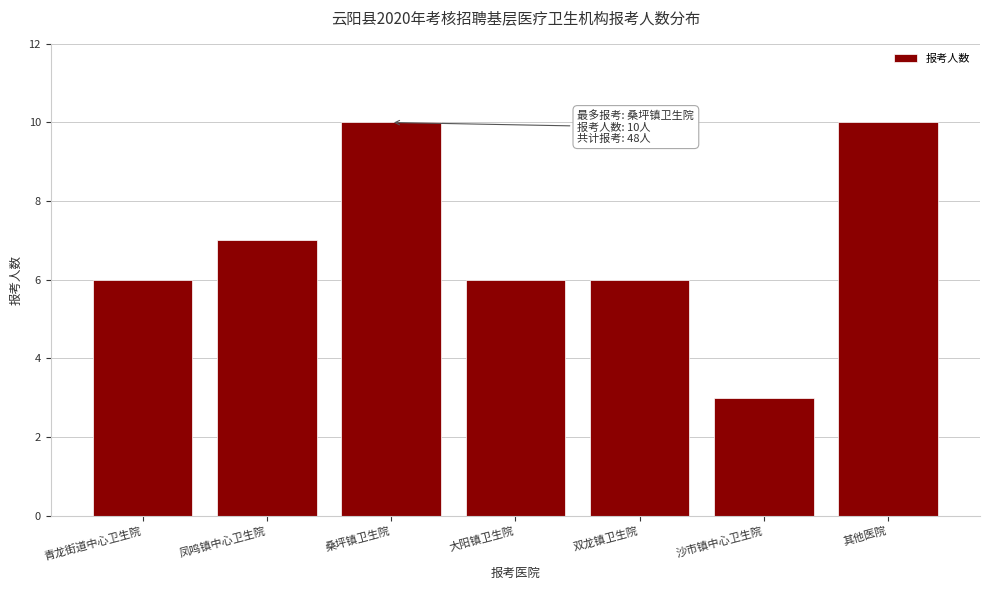

Reading left to right, list all the values displayed in this chart.

青龙街道中心卫生院=6	凤鸣镇中心卫生院=7	桑坪镇卫生院=10	大阳镇卫生院=6	双龙镇卫生院=6	沙市镇中心卫生院=3	其他医院=10